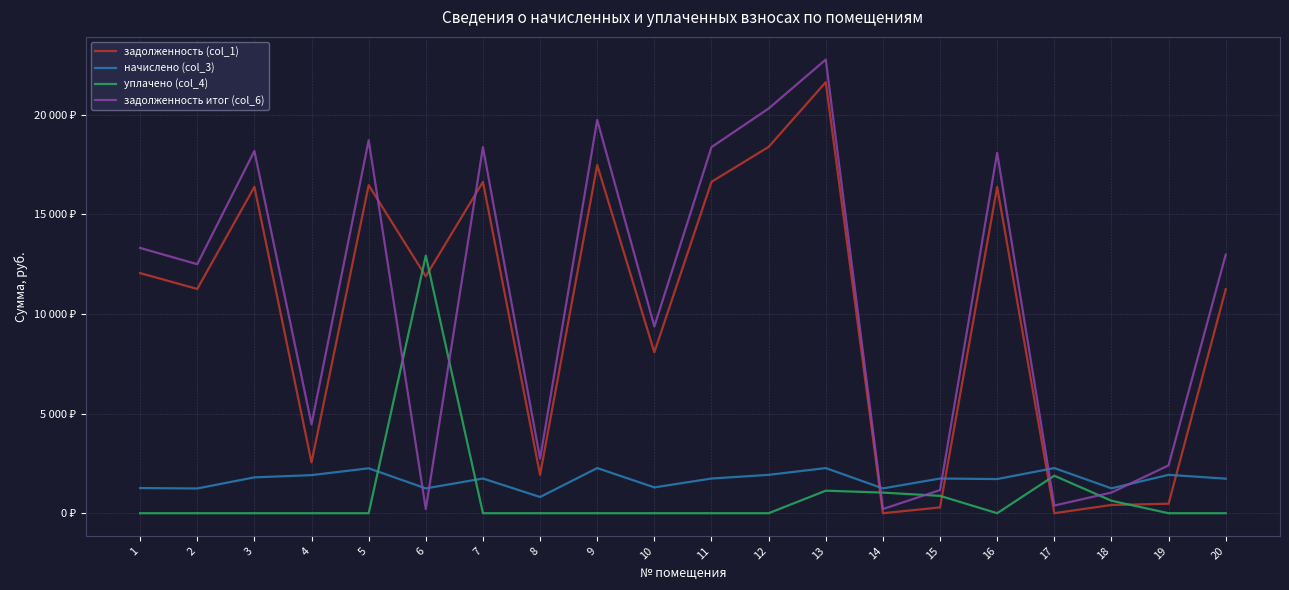

Which series ends up on top after the final intersection of задолженность (col_1) and уплачено (col_4)?

задолженность (col_1)